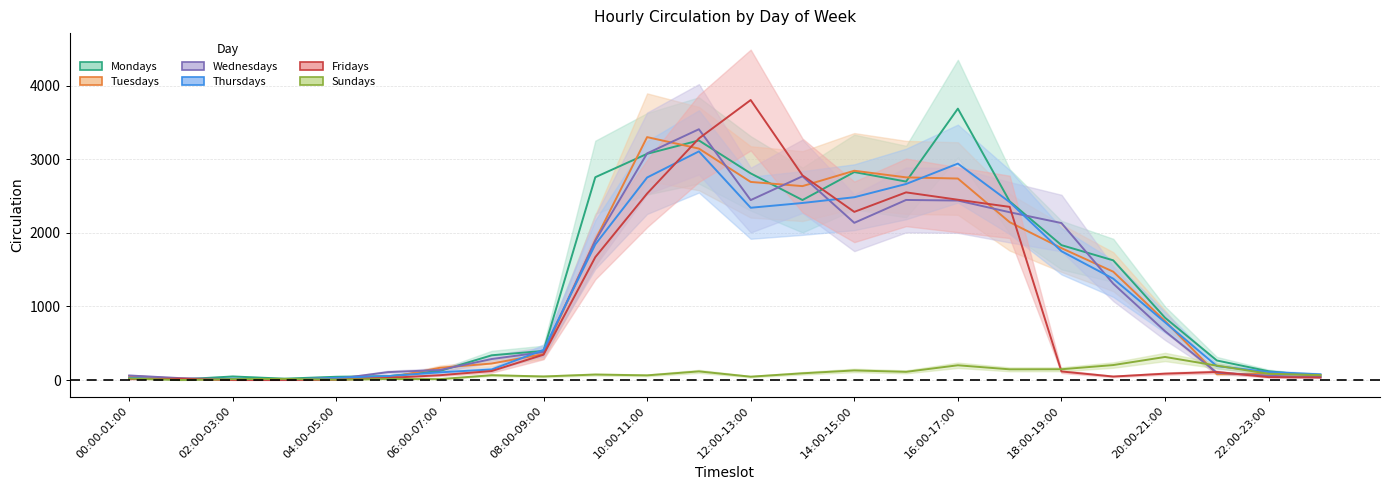

Which series has the largest range (max minus min)?

Fridays